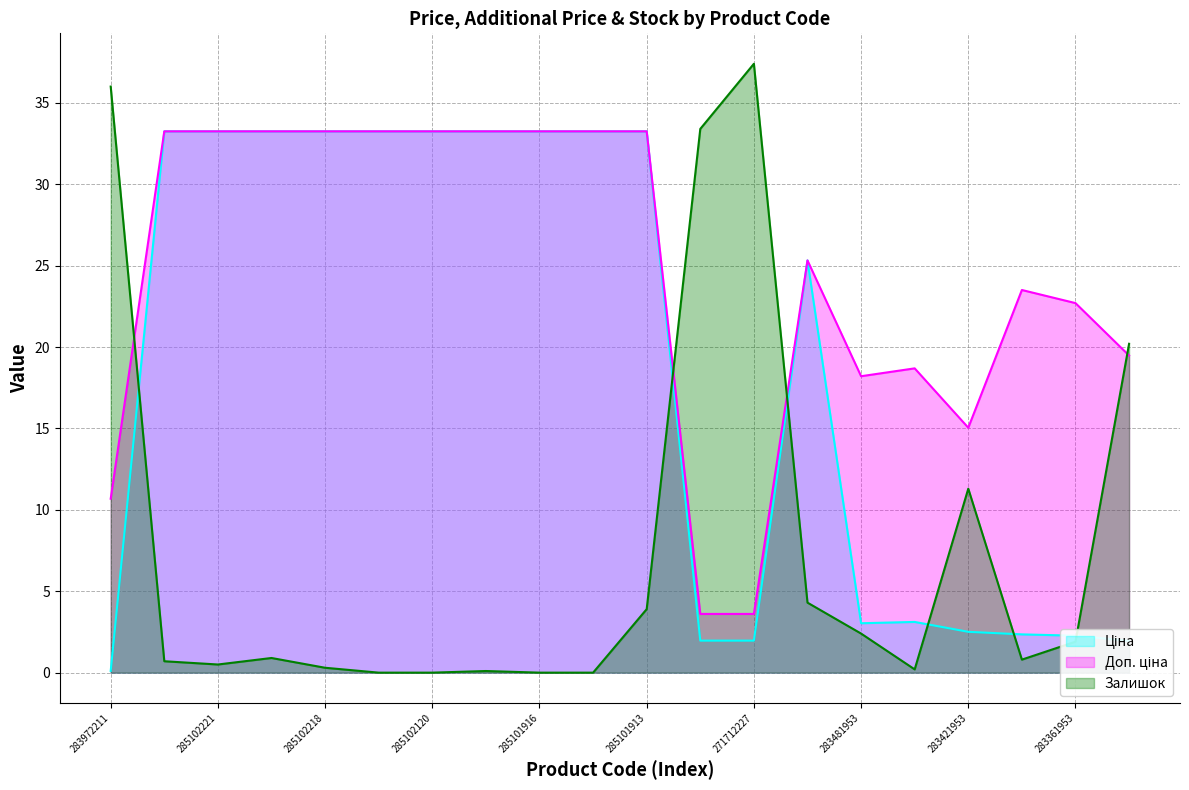

What is the difference between the second highest and second lowest values in the Доп. ціна series?

29.6